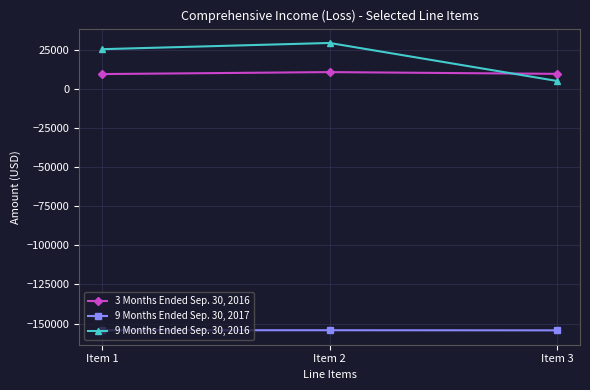

How many distinct data groups are displayed?

3